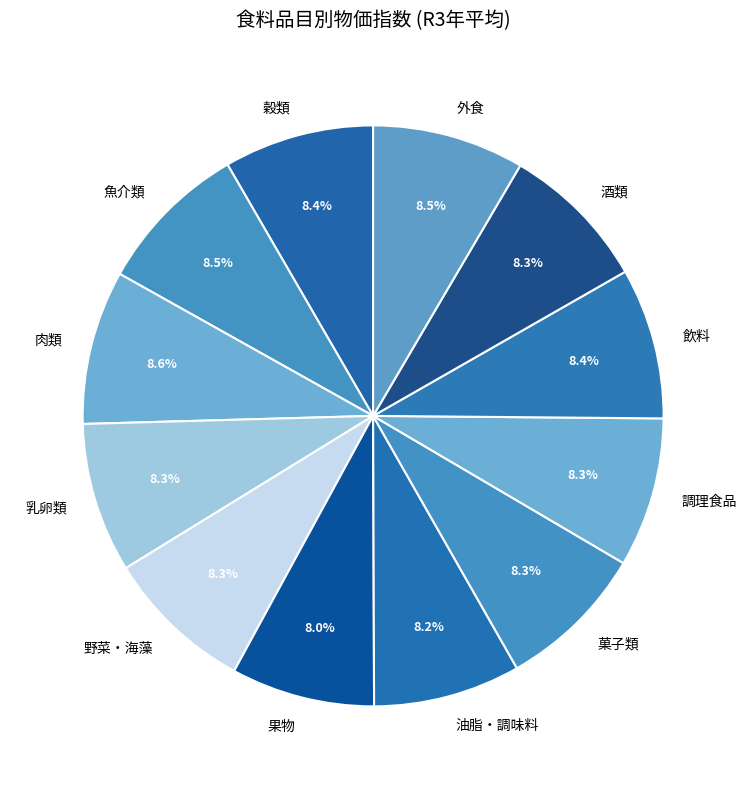

How many slices are in this pie chart?

12